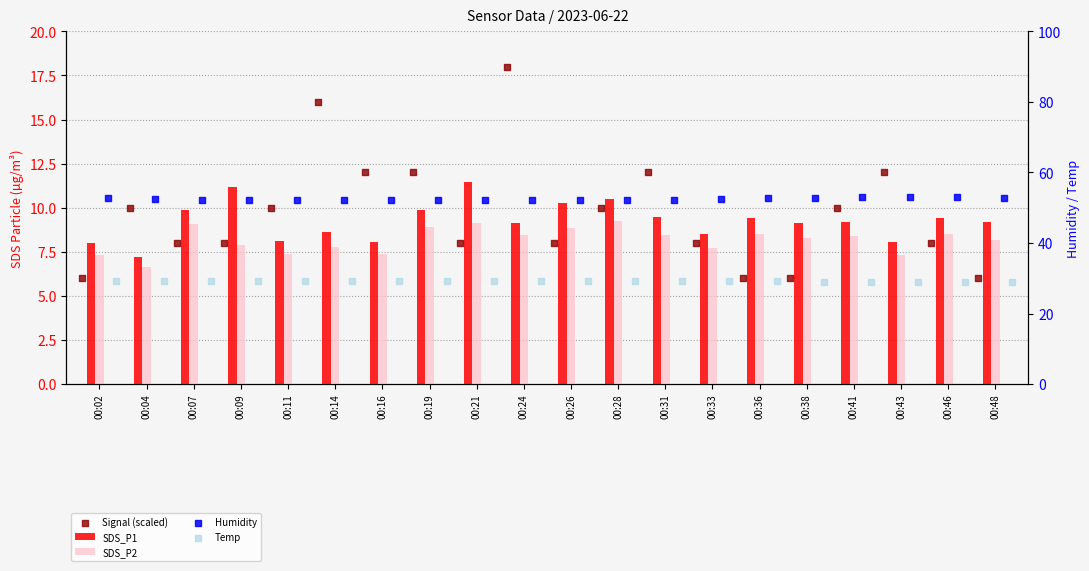

What is the total value across all series at 00:28?

111.2